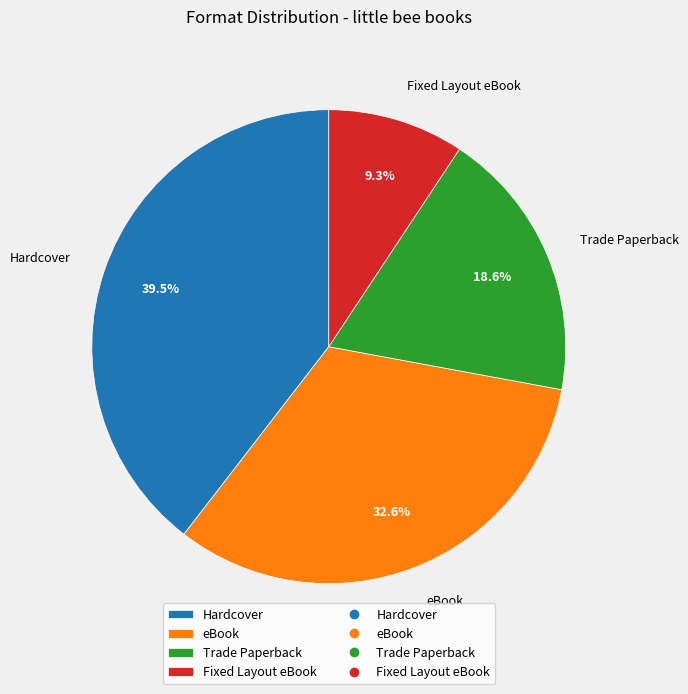

Rank the categories by value from highest to lowest.

Hardcover, eBook, Trade Paperback, Fixed Layout eBook